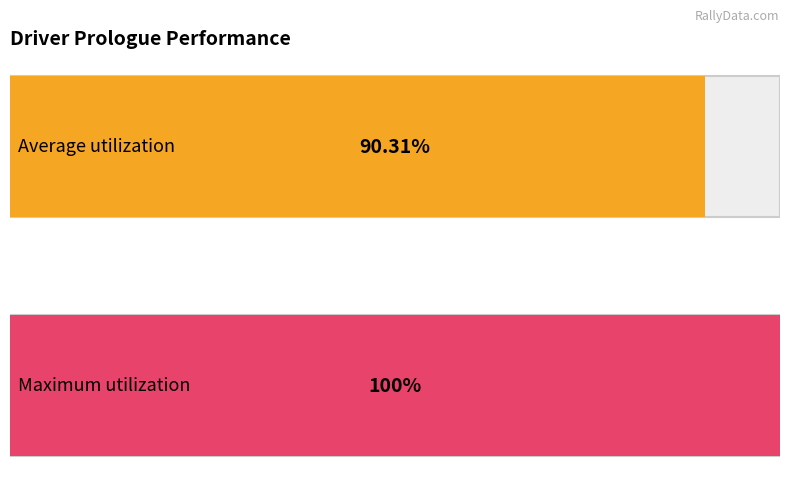

True or false: the data shows 930 at Richard Tassin.

False